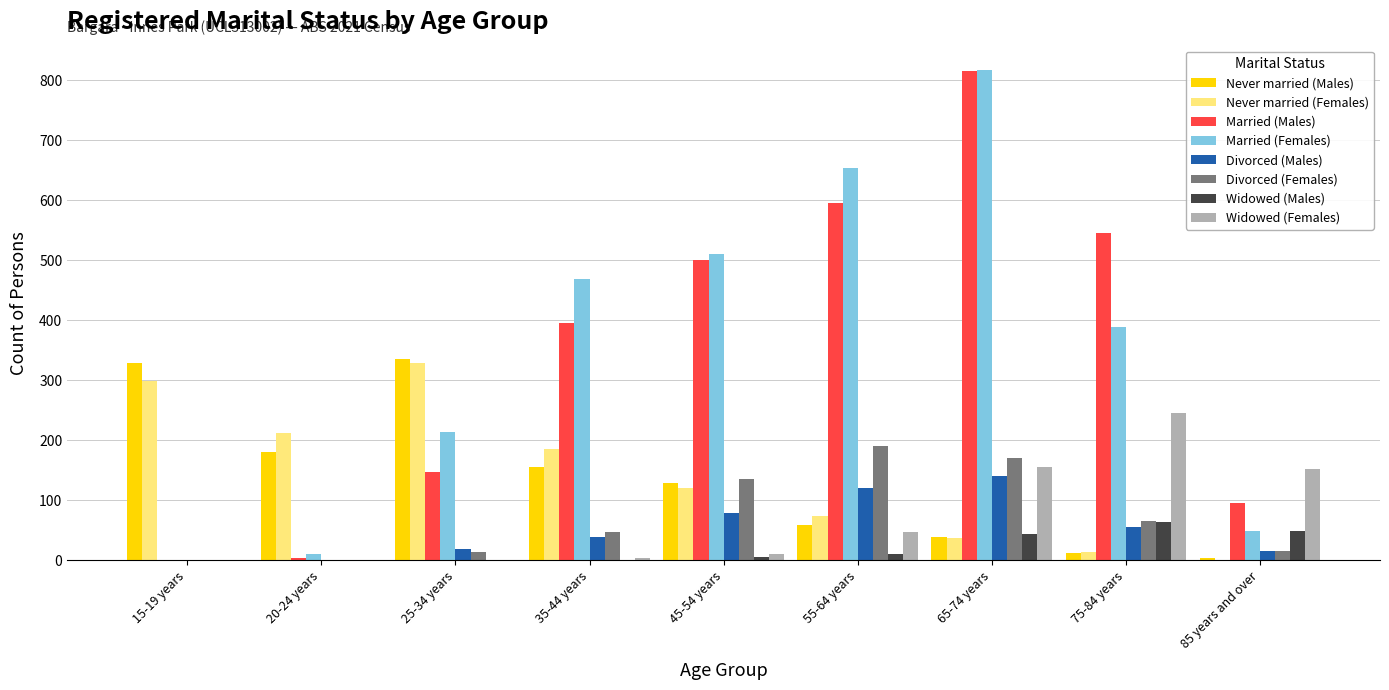

Which series changed the most between 25-34 years and 65-74 years?

Married (Males)